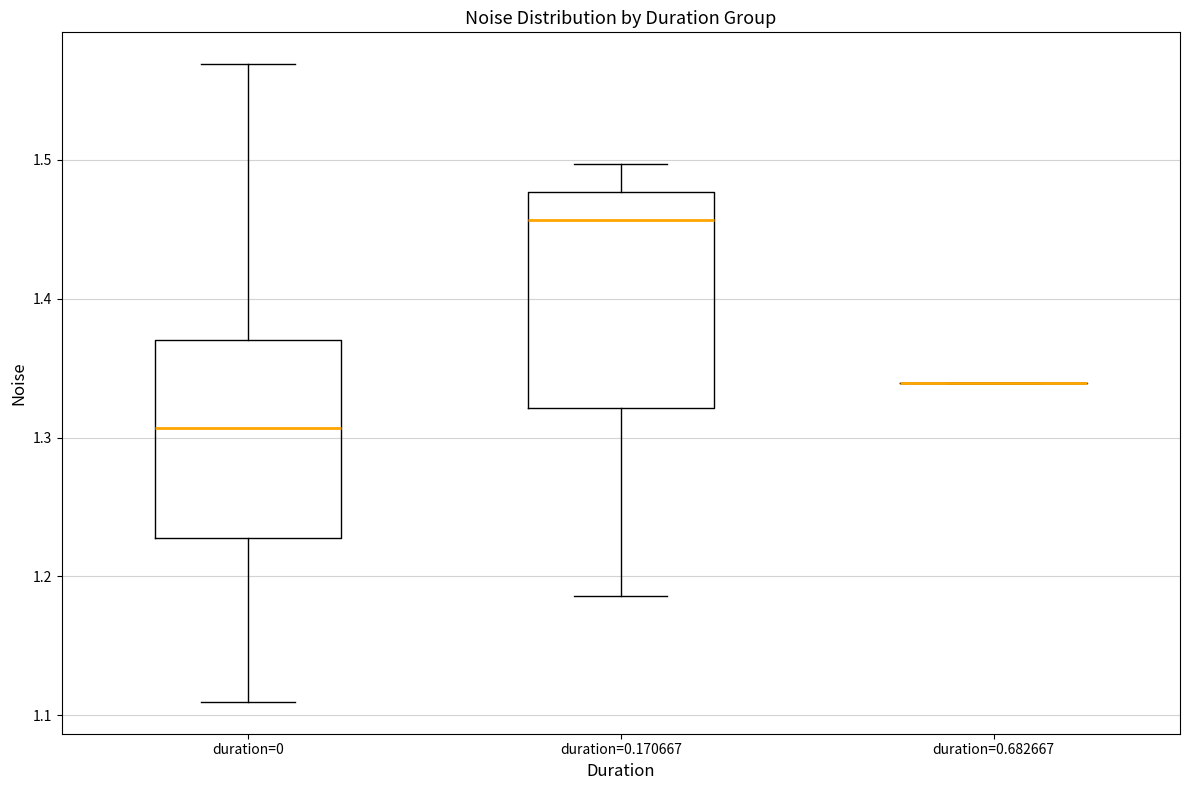

Reading left to right, read every box against the y-axis: the position of its median line, the range the box covers, and the ends of its whiskers. The values are not printed on the chart, so give them approximately, as read against the axis.

duration=0: median 1.31, box 1.23 to 1.37, whiskers 1.11 to 1.57
duration=0.170667: median 1.46, box 1.32 to 1.48, whiskers 1.19 to 1.50
duration=0.682667: box collapsed to a line at 1.34, whiskers 1.34 to 1.34